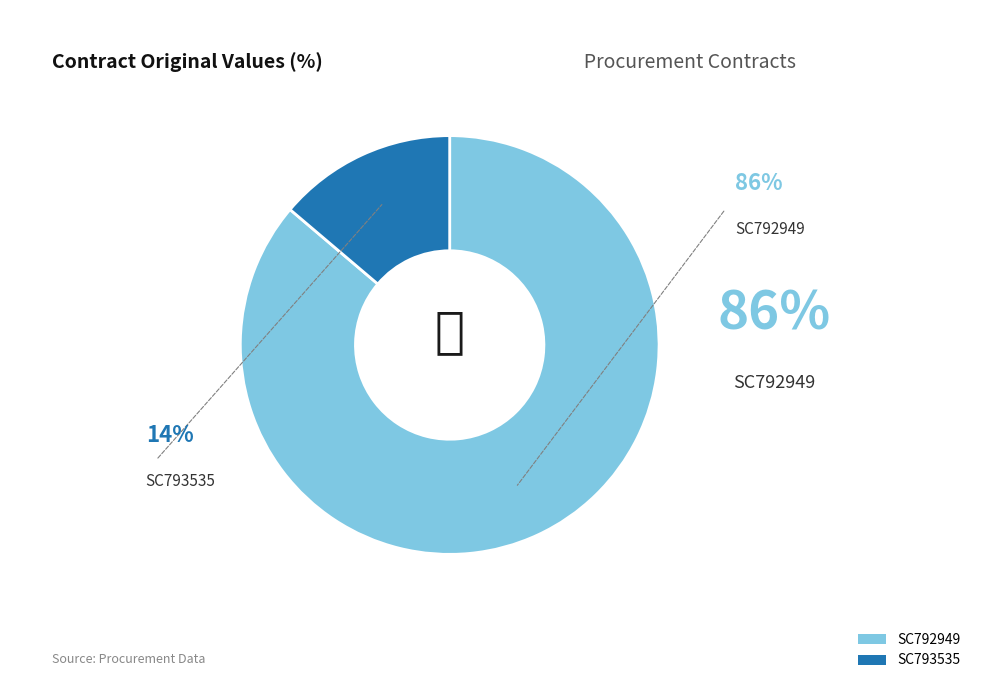

Which has a higher value, SC792949 or SC793535?

SC792949